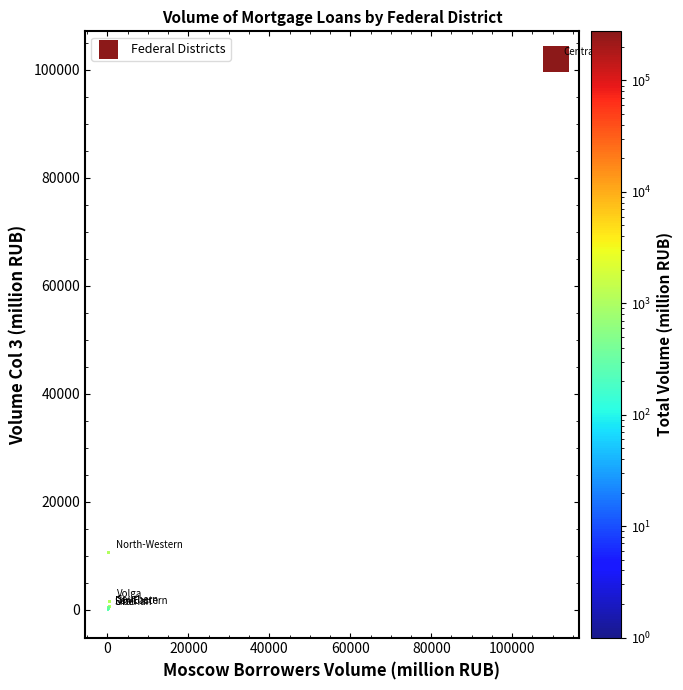

What Y value in the scatter plot is closest to 51000?

10636